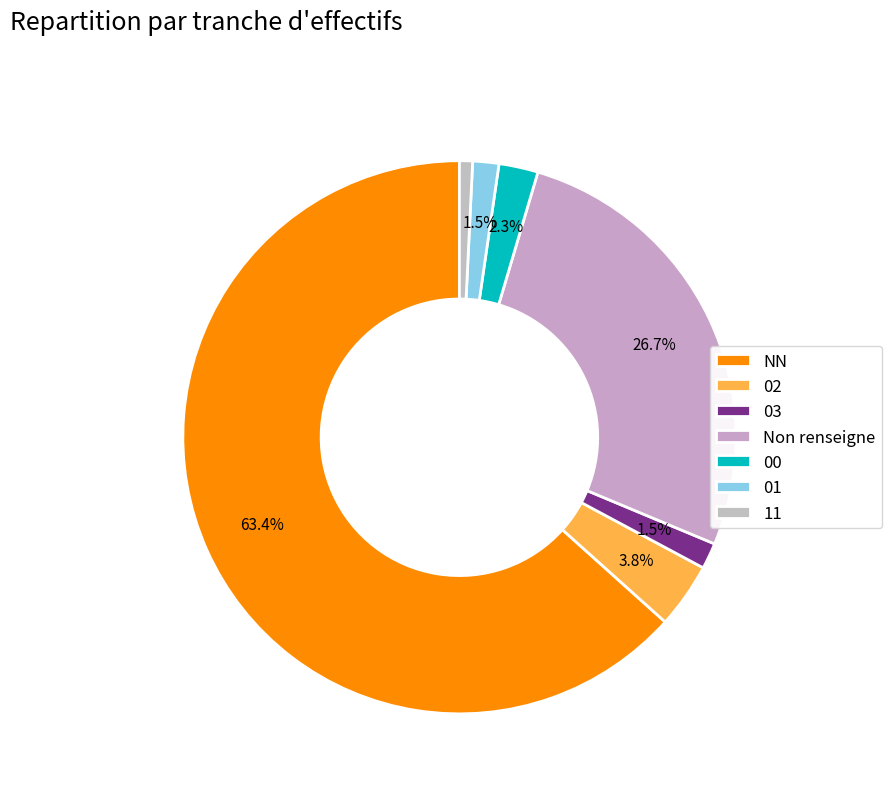

How many slices are in this pie chart?

7